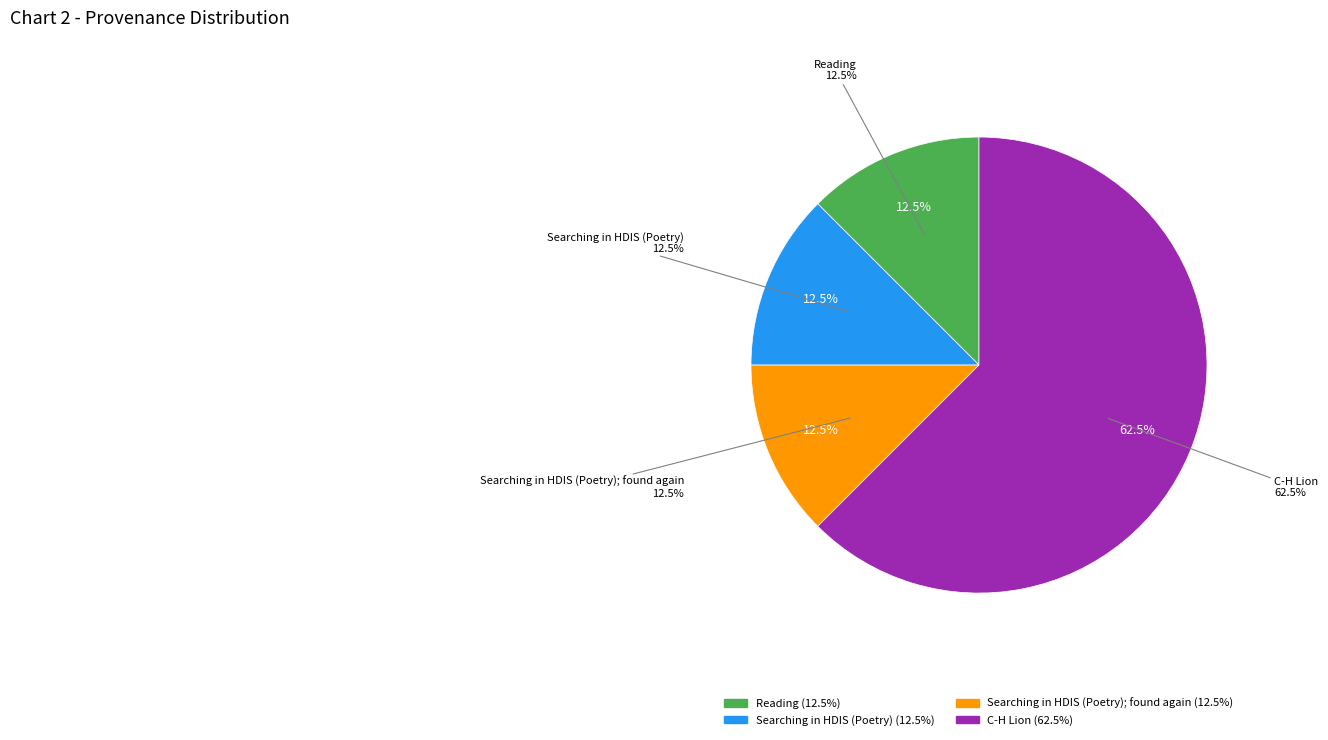

Count the number of slices in the pie.

4